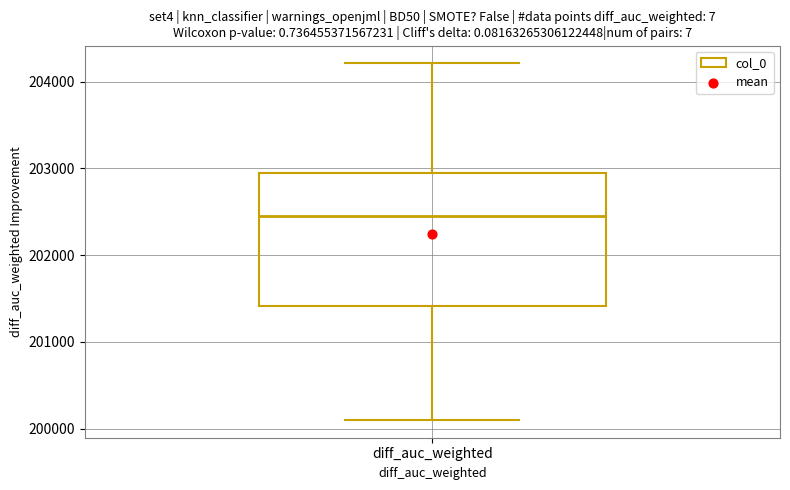

Read this box plot against the y-axis: the position of the median line, the range covered by the box, and the ends of both whiskers. The values are not printed on the chart, so give them approximately, as read against the axis.

median 202500, box 201400 to 203000, whiskers 200100 to 204200